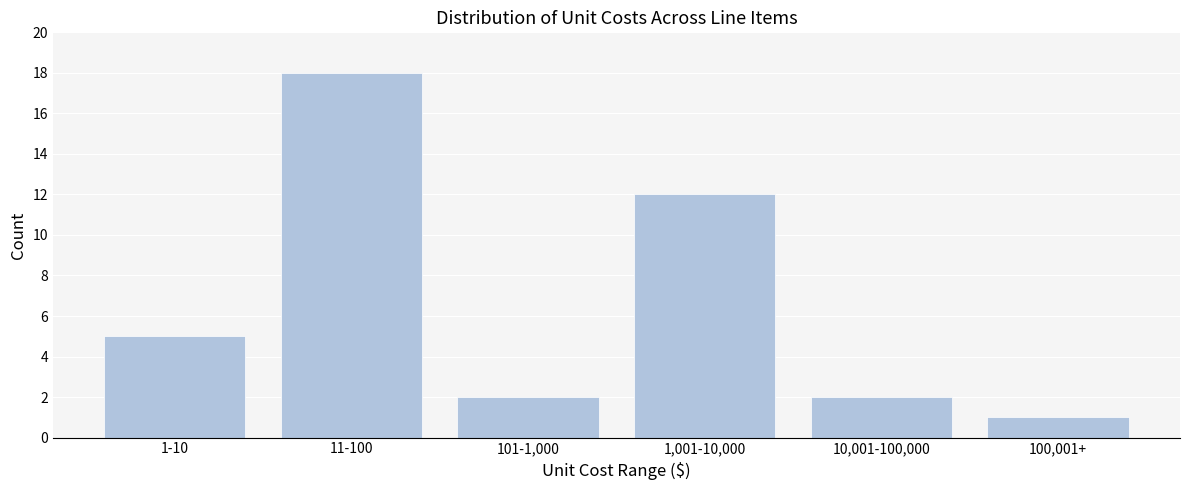

Reading left to right, what are all the values shown in this chart?

1-10=5	11-100=18	101-1,000=2	1,001-10,000=12	10,001-100,000=2	100,001+=1